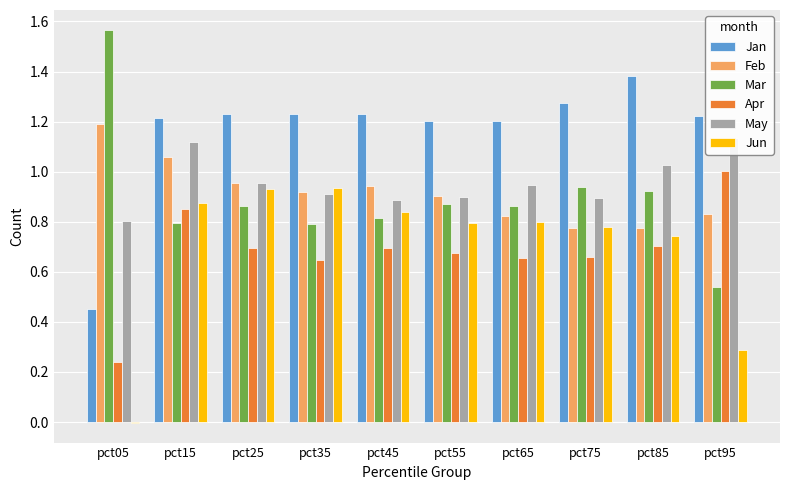

What is the lowest value of the Apr series?

0.2